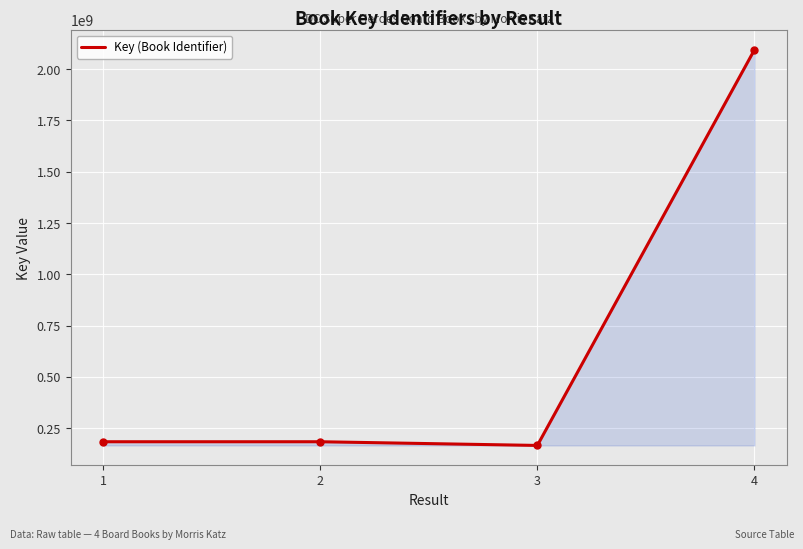

The value at 4 is 2094042040. True or false?

True